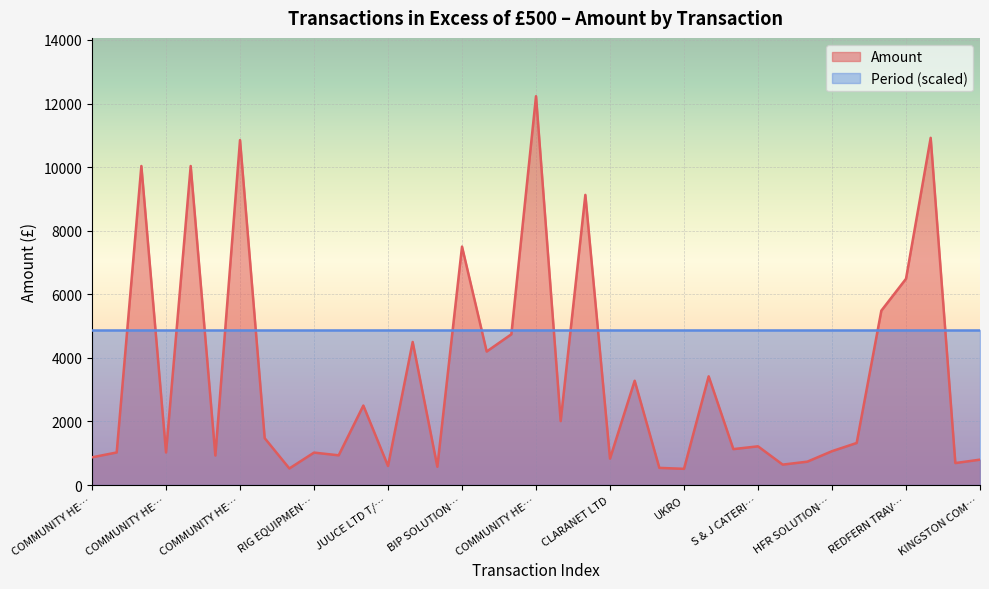

What is the value of the 31st point from the left?

1065.3